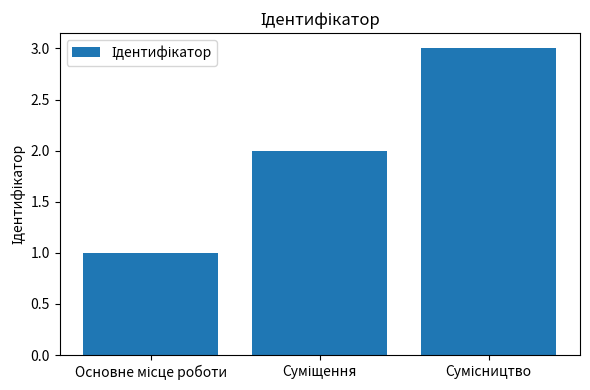

What is the sum of all values?

6